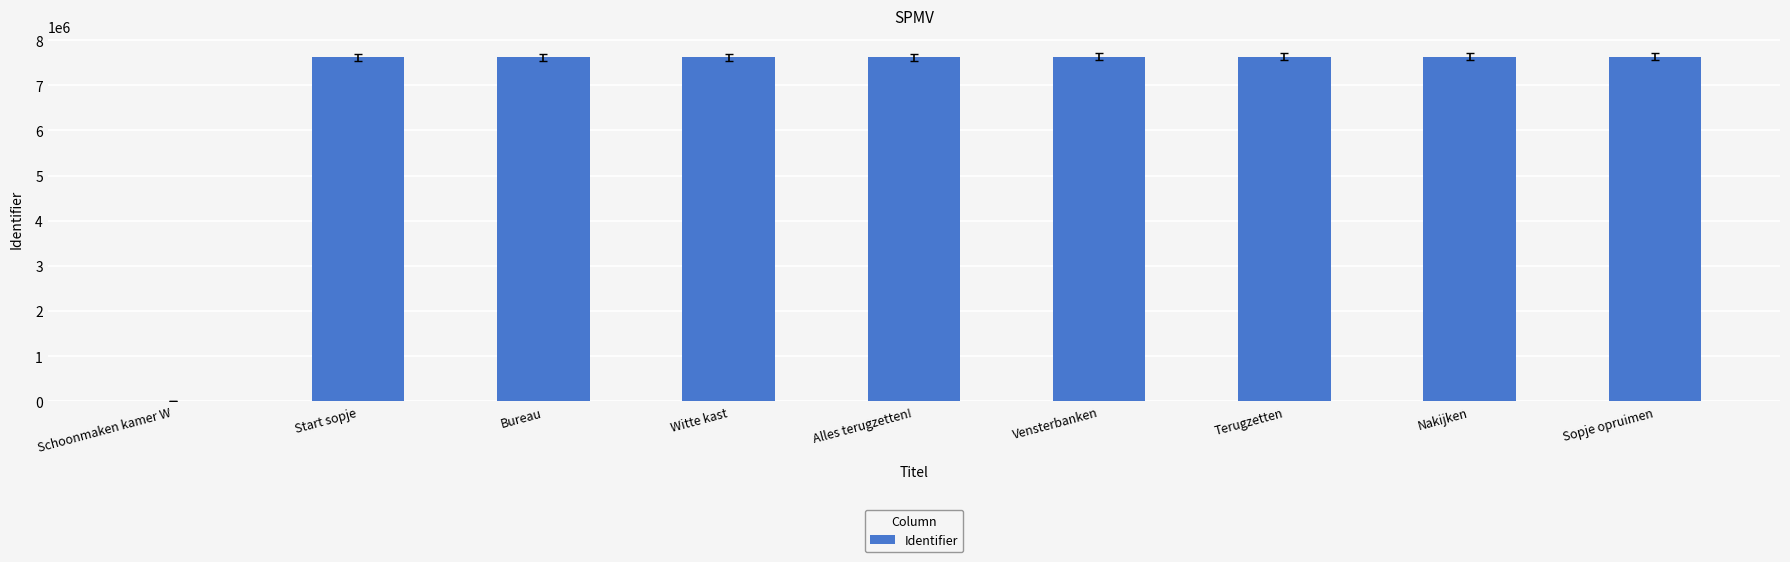

What is the greatest value displayed?

7632379